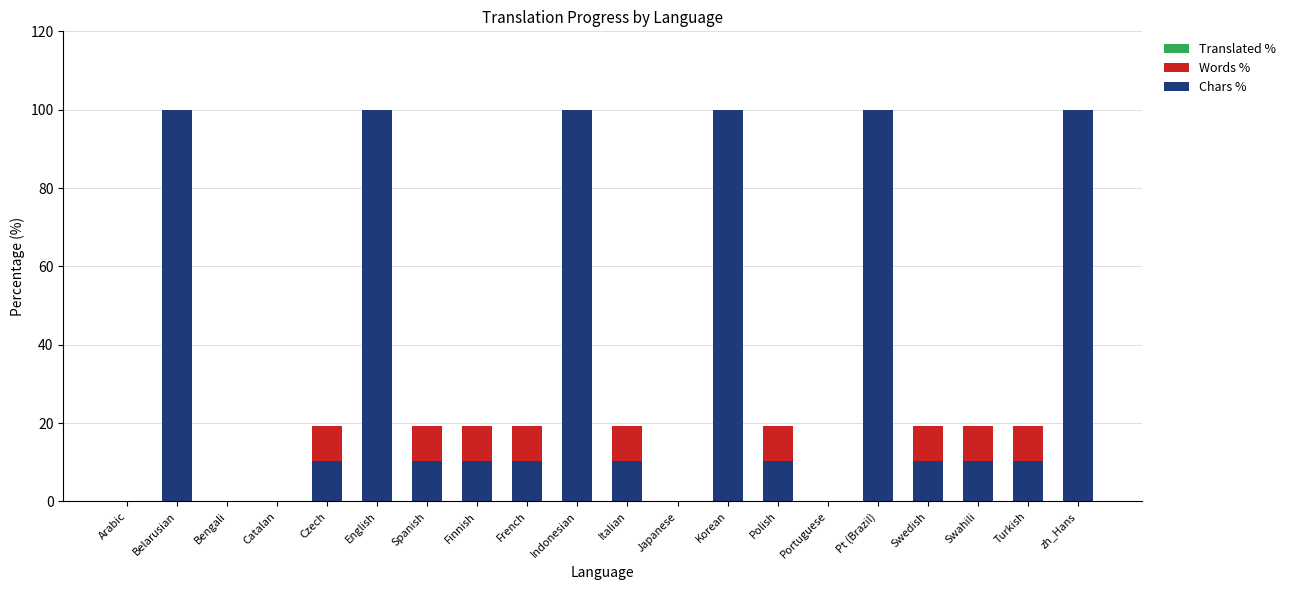

What is the maximum value for Chars %?

100.0